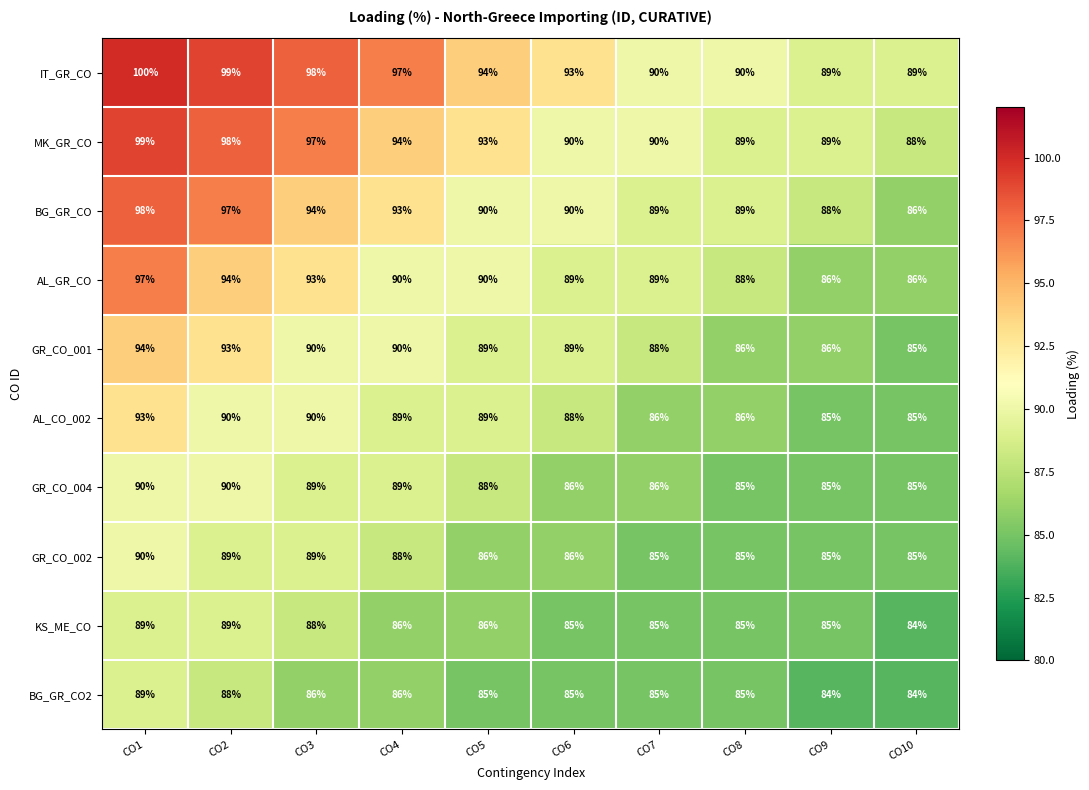

Read the BG_GR_CO2 value at CO8.

85